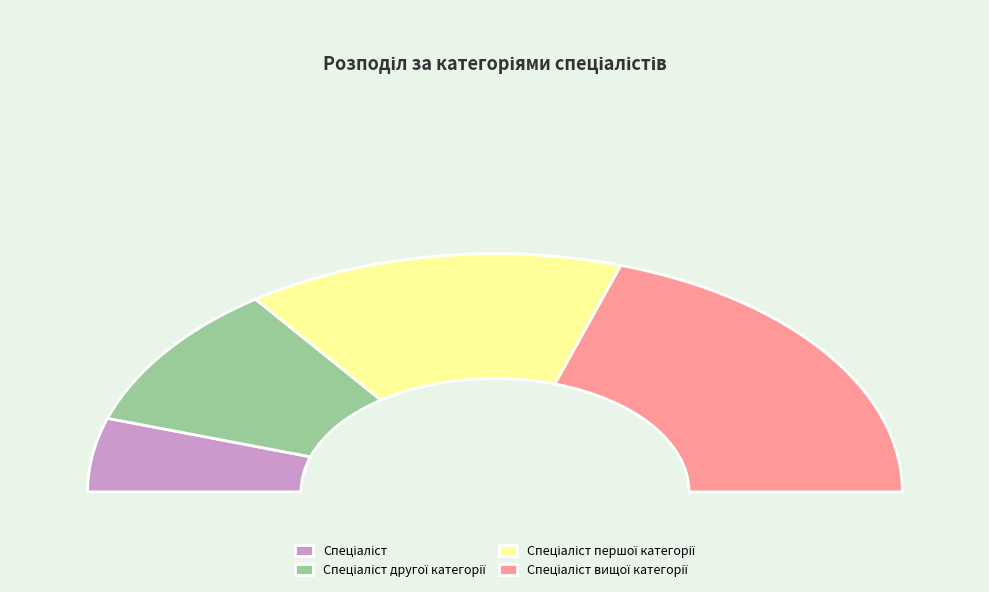

Which category has the smallest portion of the pie?

Спеціаліст